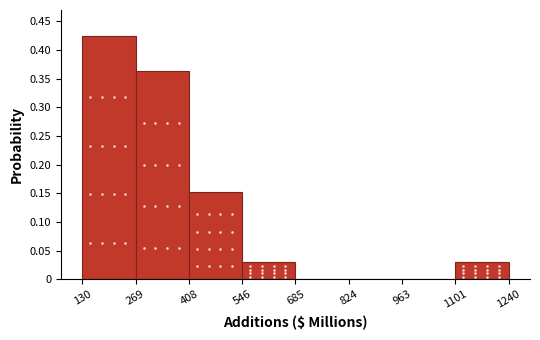

Reading left to right, list every bar in this chart as the range it spans on the x-axis followed by its height. The values are not printed on the chart, so give them approximately, as read against the axis.

130 to 269: 0.425
269 to 408: 0.365
408 to 546: 0.150
546 to 685: 0.030
685 to 824: 0
824 to 963: 0
963 to 1101: 0
1101 to 1240: 0.030